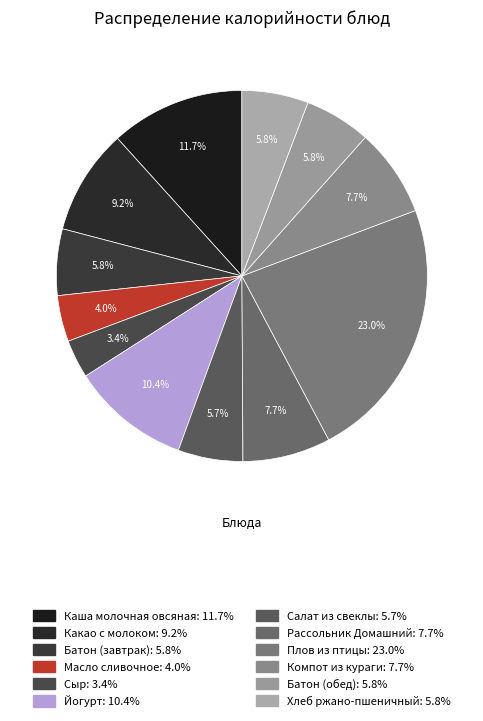

Approximately how many times larger is the value at Сыр compared to Салат из свеклы?

0.6